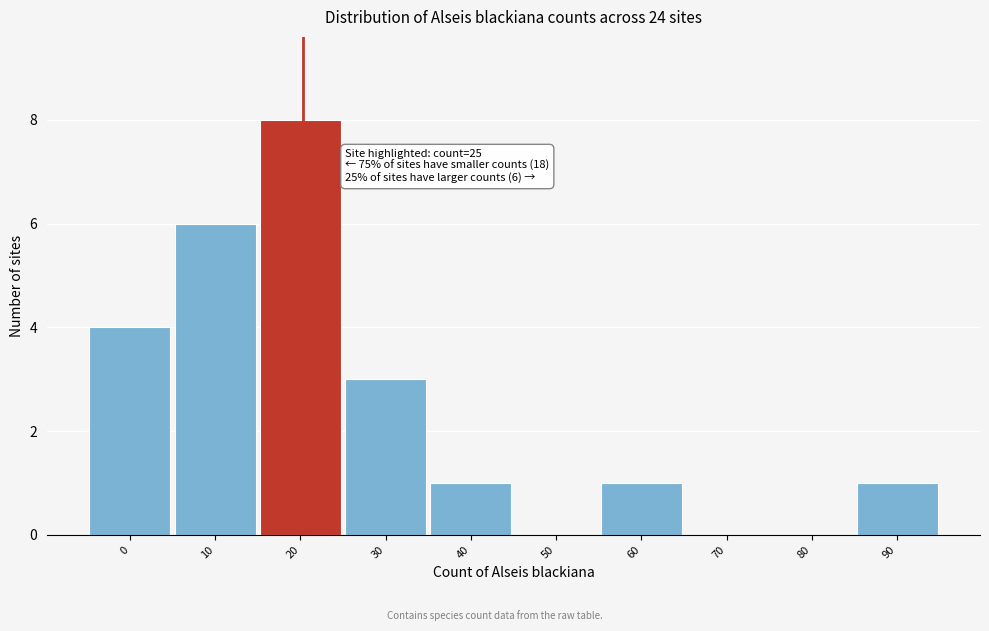

Reading right to left, extract all data points from this chart.

90=1	80=0	70=0	60=1	50=0	40=1	30=3	20=8	10=6	0=4